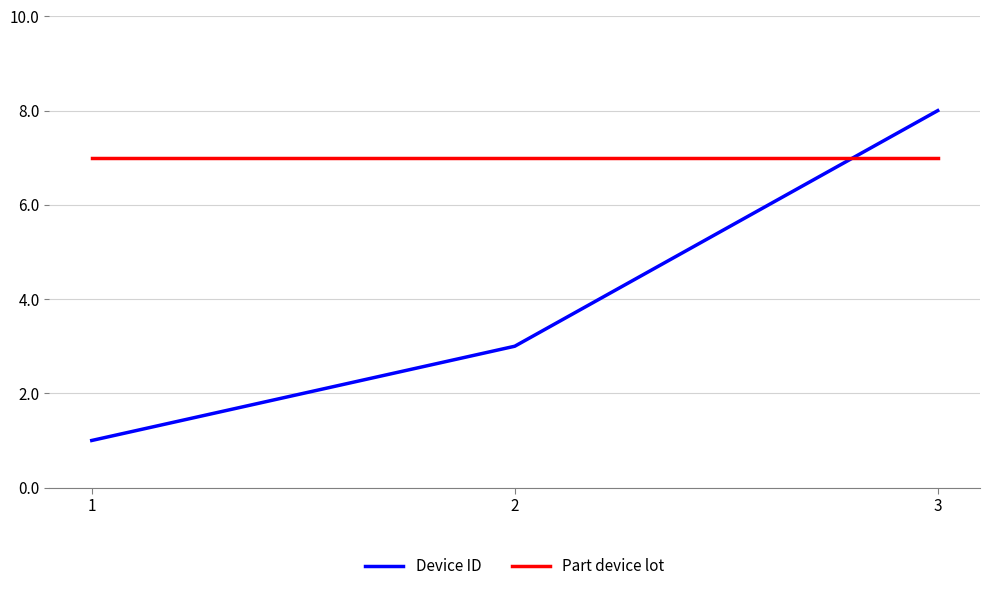

What is the total value across all series at 1?

8